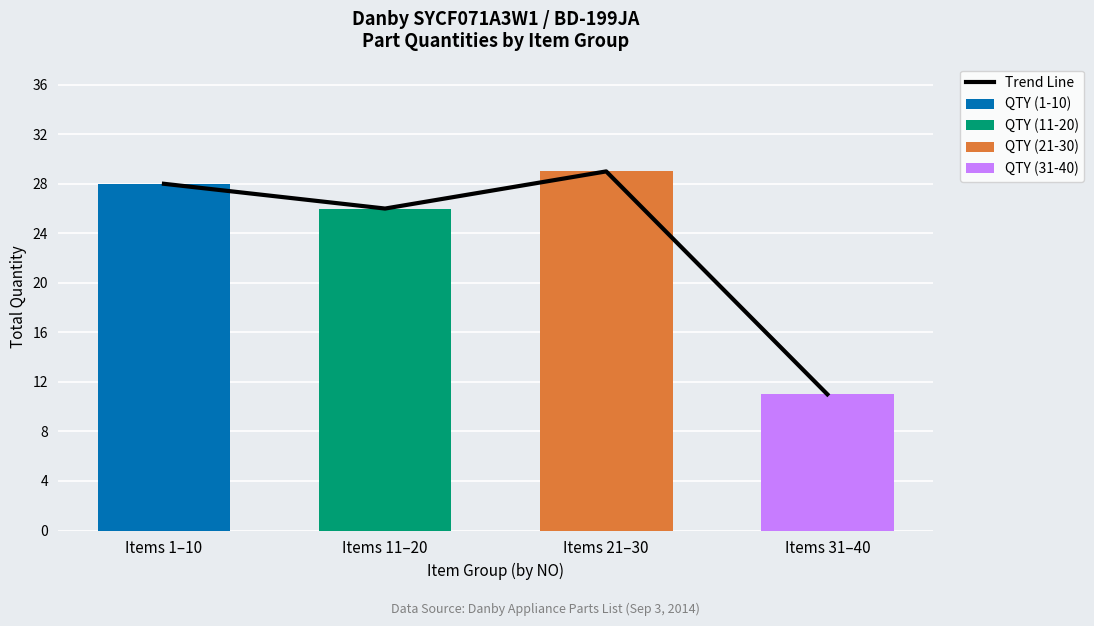

True or false: QTY (31-40) has a value of 6 at Items 1–10.

False